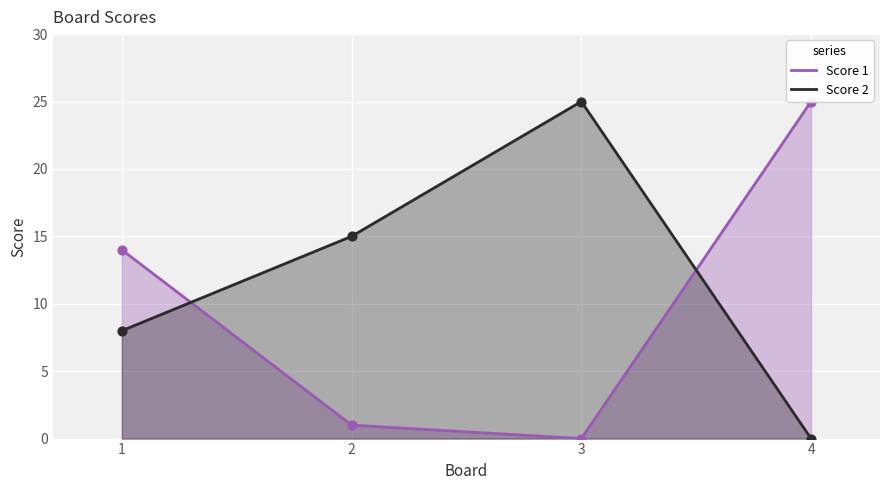

Which series has the largest total across all categories?

Score 2